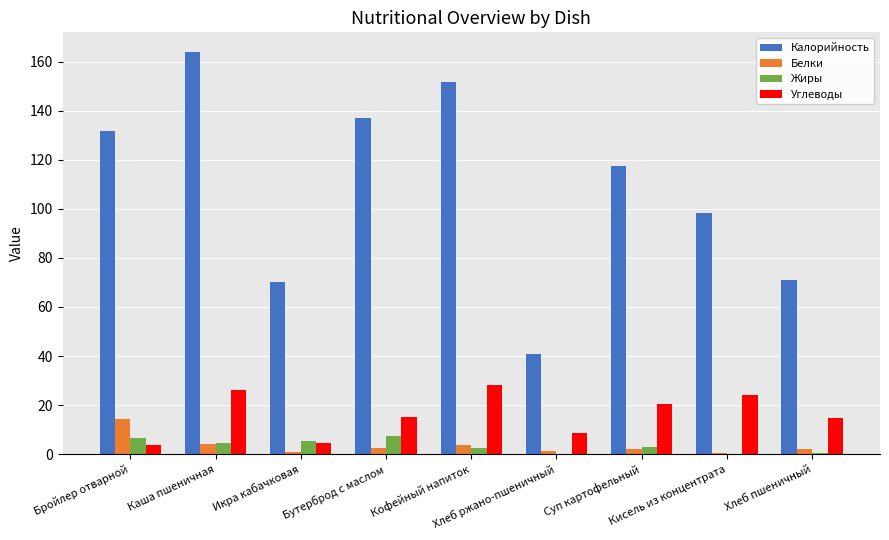

What is the sum of all Белки values?

31.4